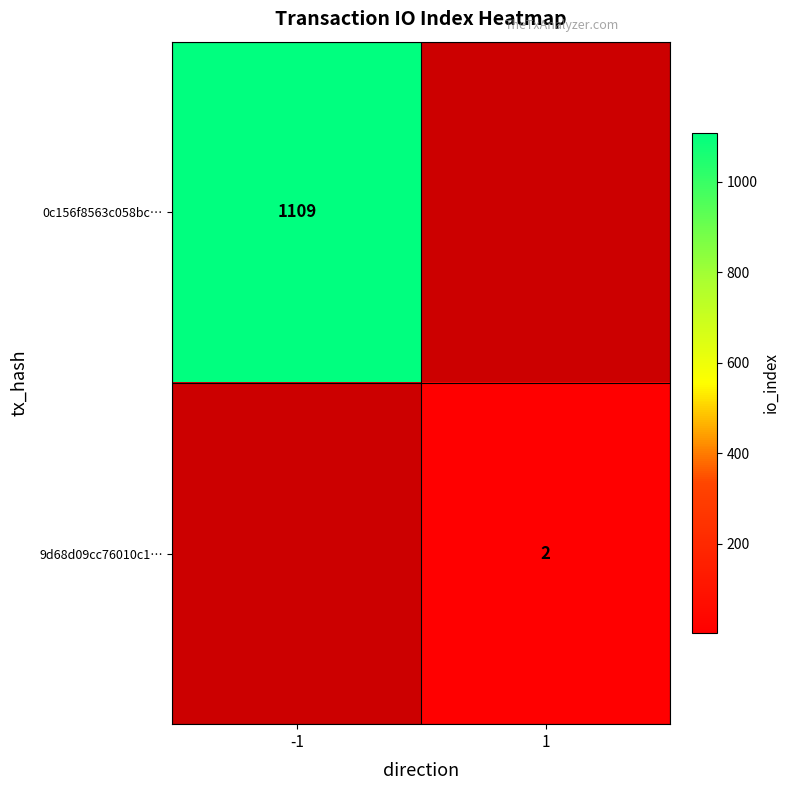

The value of 9d68d09cc76010c1… at 1 is 4. True or false?

False